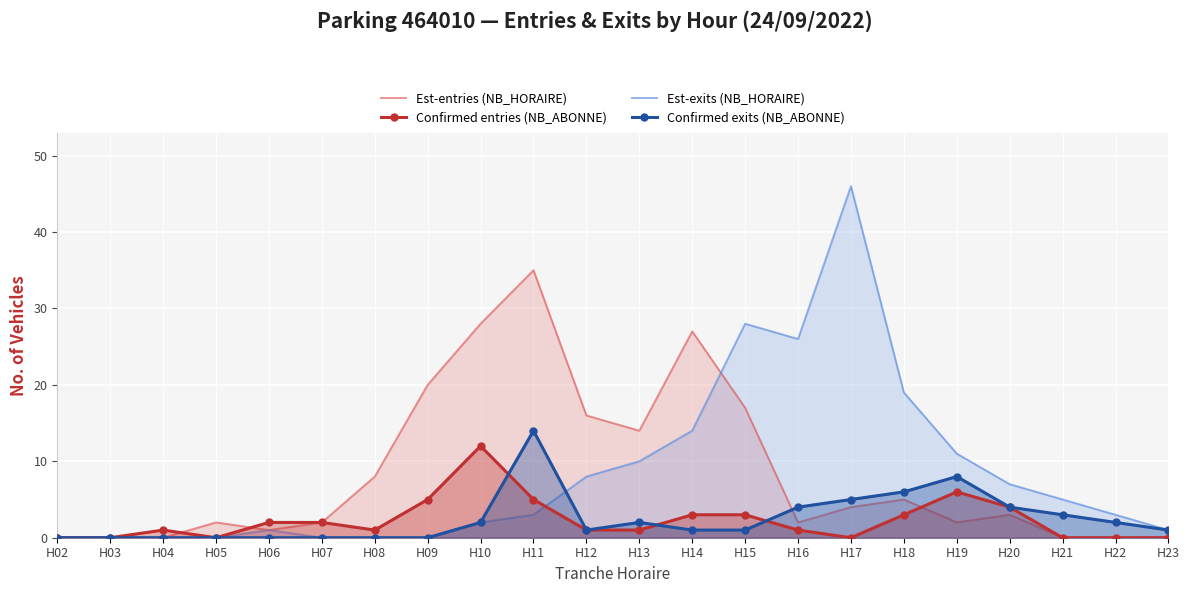

Is it true that Est-exits (NB_HORAIRE) equals 0 at H04?

True